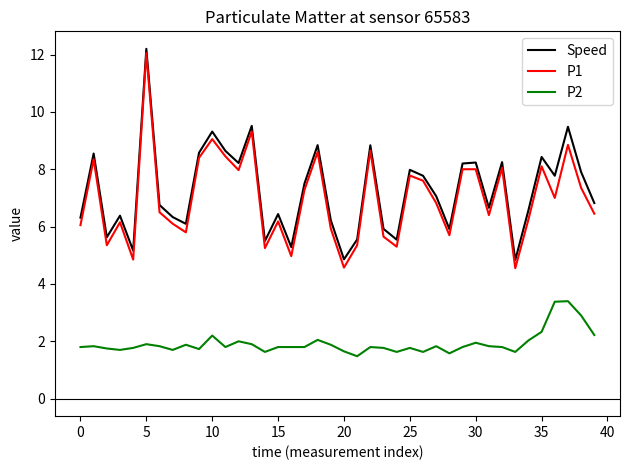

What is the maximum value for Speed?

12.2